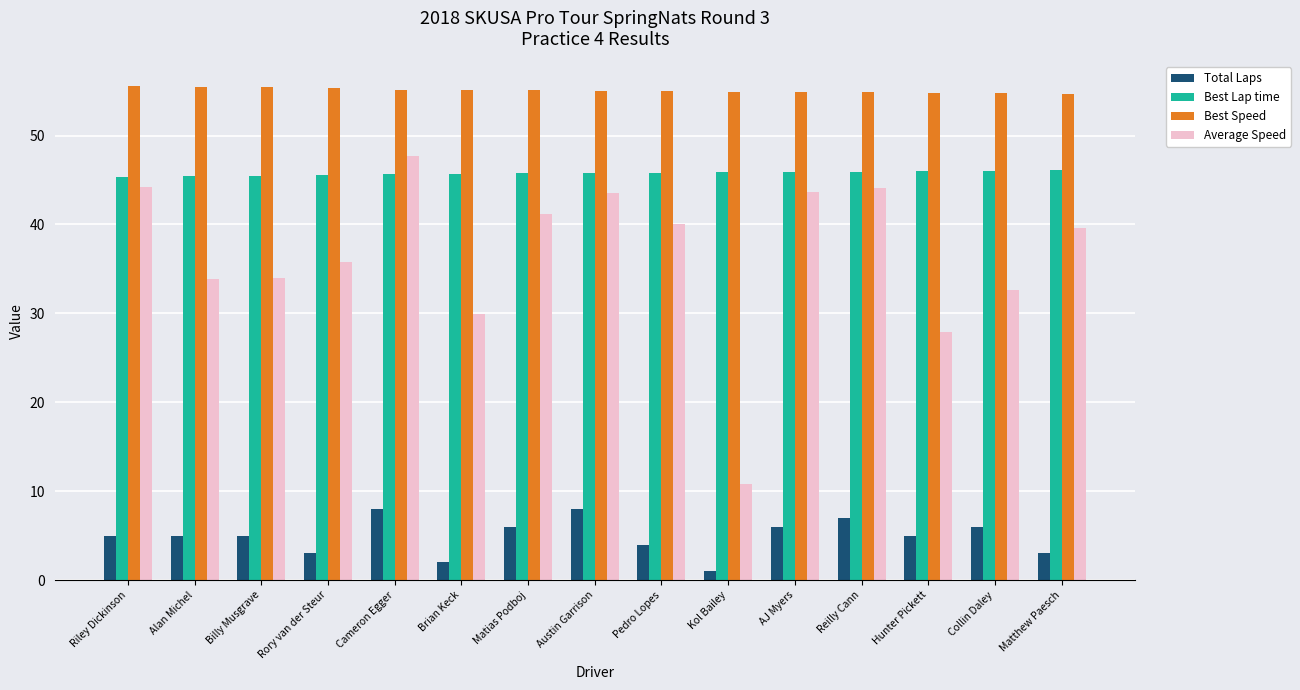

What is the spread (max minus min) of values at Collin Daley?

48.8